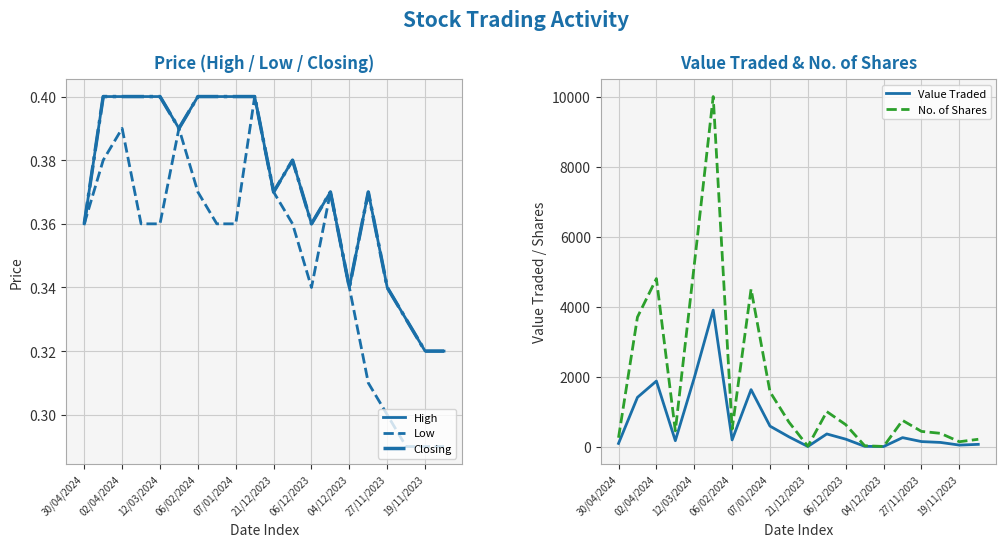

What is the difference between the second highest and second lowest values in the Low series?

0.1